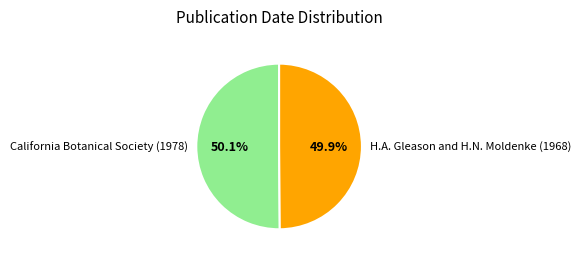

To the nearest percent, what percentage of the pie is H.A. Gleason and H.N. Moldenke (1968)?

50%